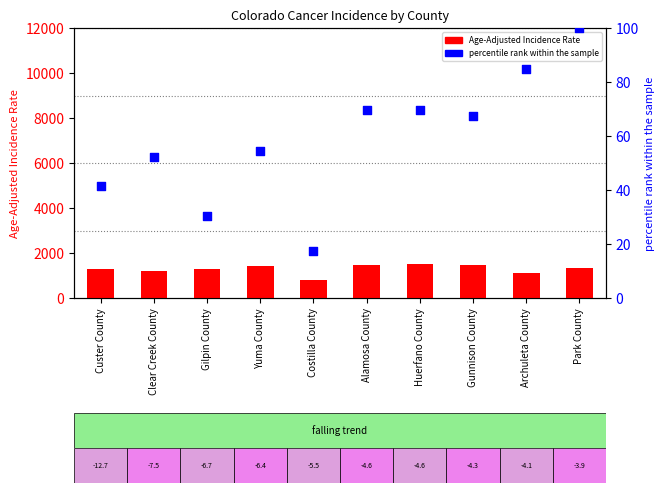

Is the value of Age-Adjusted Incidence Rate at Huerfano County greater than the value of percentile rank within the sample at Gunnison County?

Yes